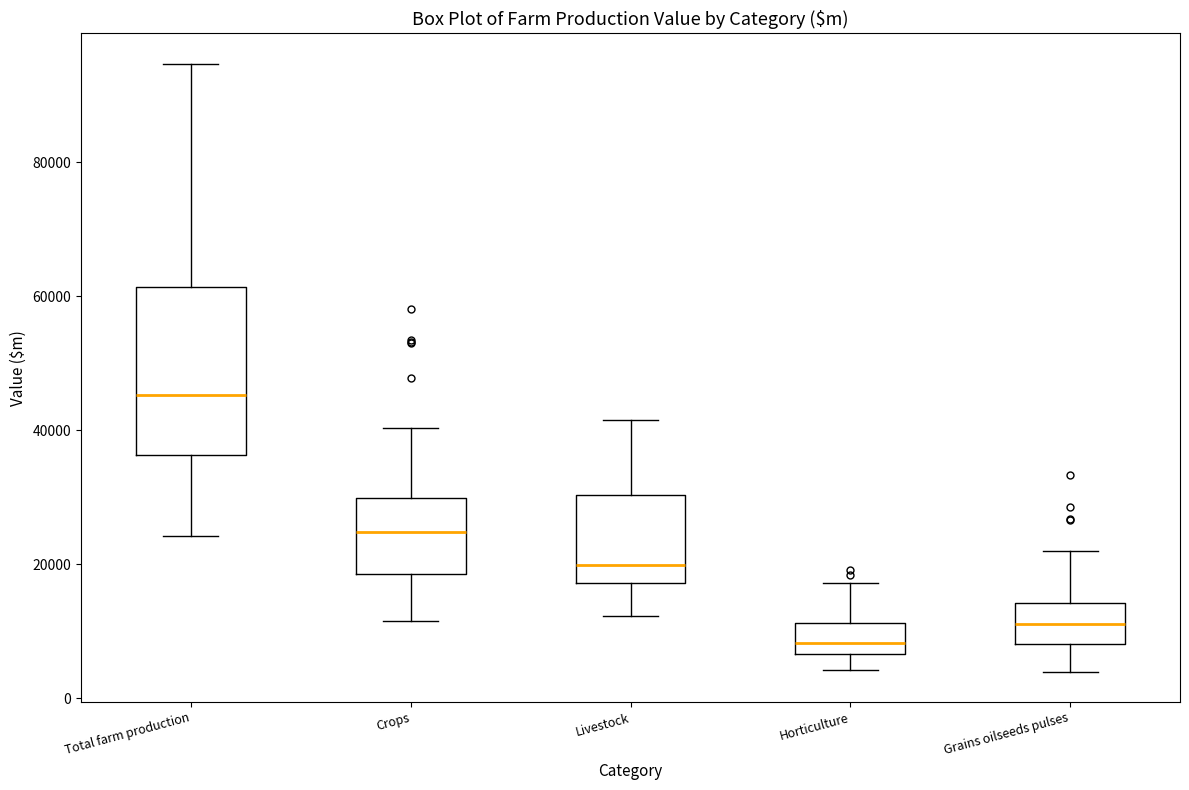

Which box's median line is the highest?

Total farm production